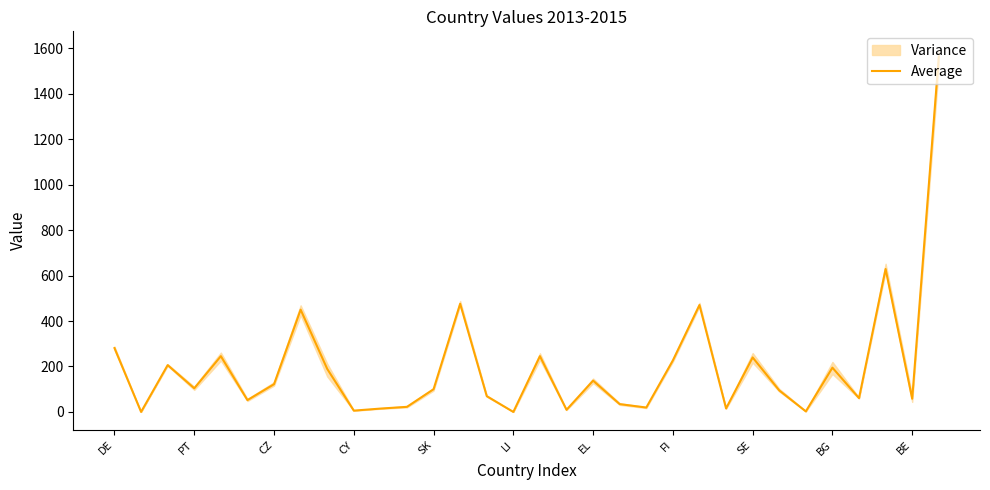

How many categories are shown in the chart?

32